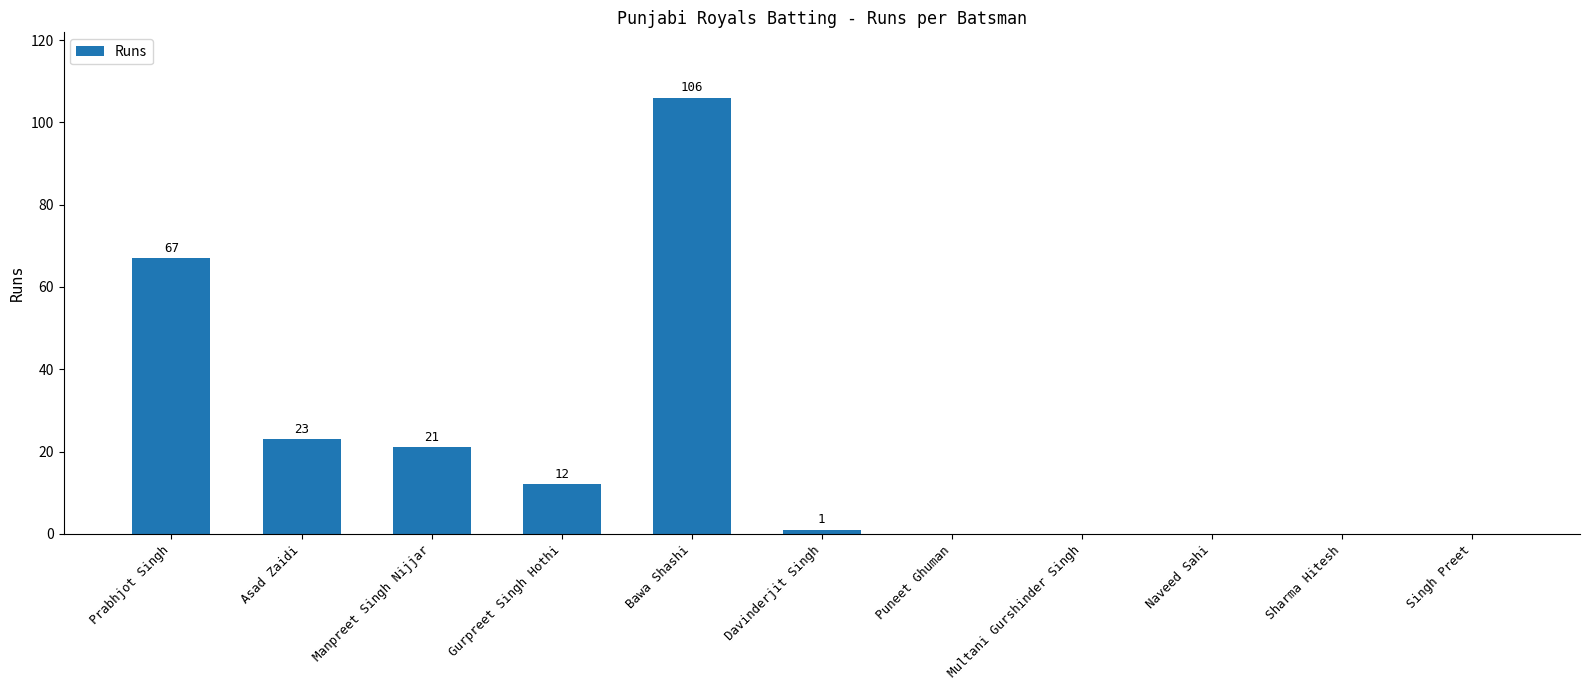

What is the difference between the values at Prabhjot Singh and Singh Preet?

67